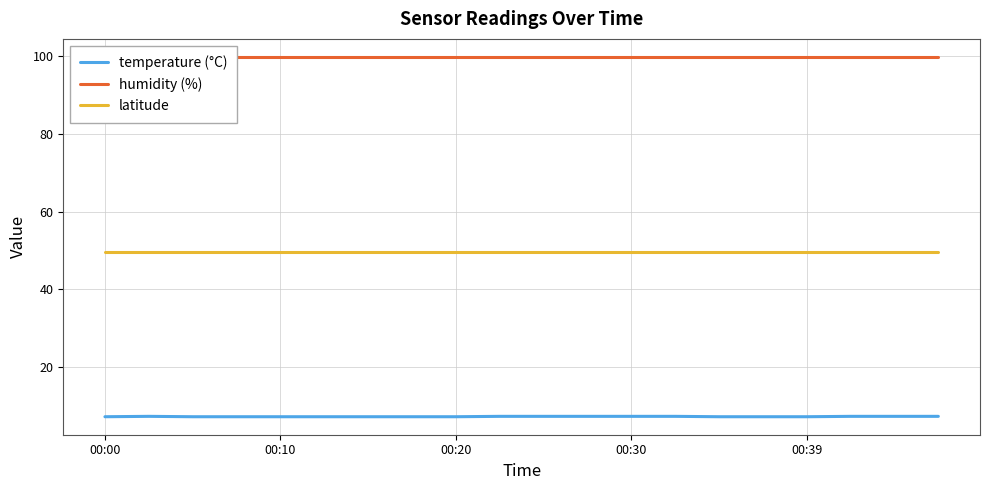

Is it true that latitude equals 81.4 at 00:00?

False